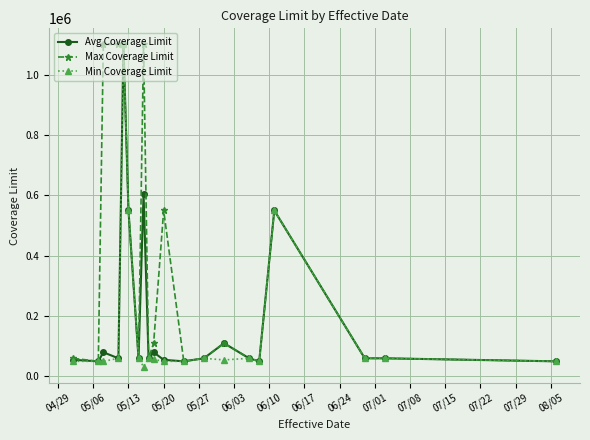

Rank the series by their average value, from highest to lowest.

Max Coverage Limit, Avg Coverage Limit, Min Coverage Limit